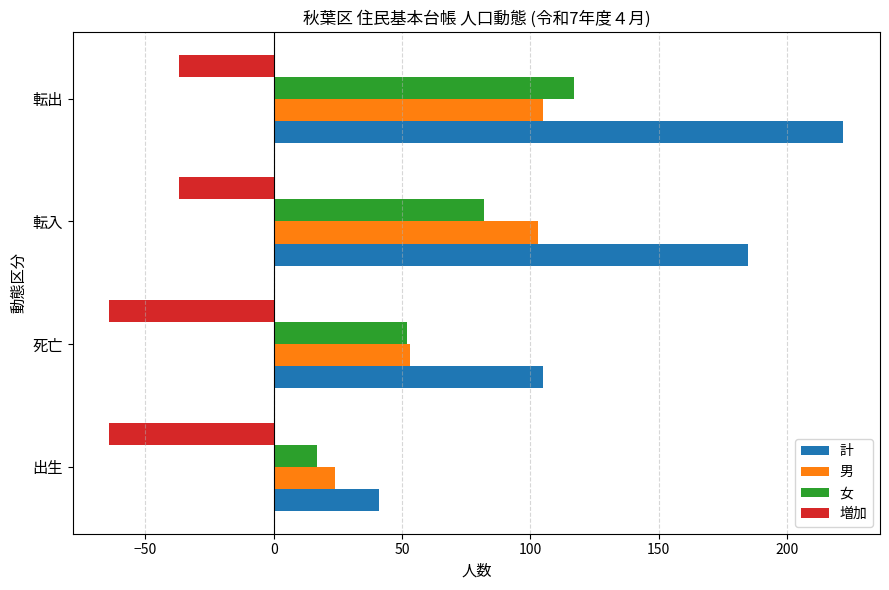

What is the minimum value shown in the chart?

-64